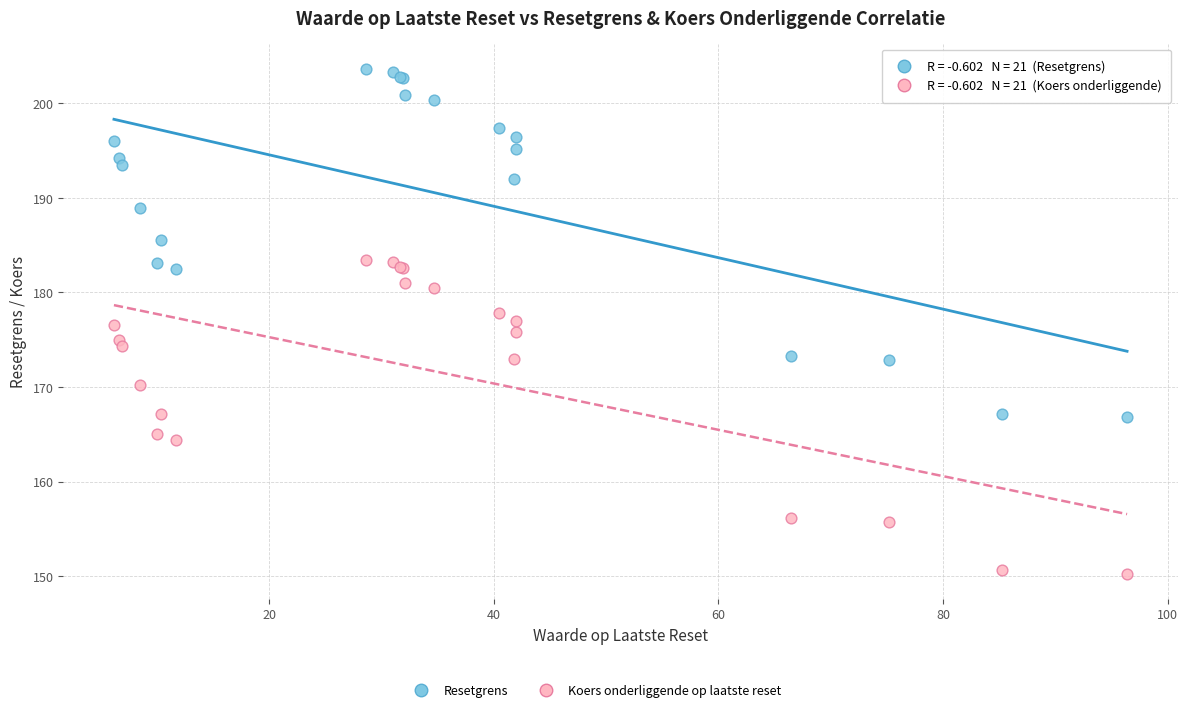

Which series has the widest spread of Y values?

Resetgrens